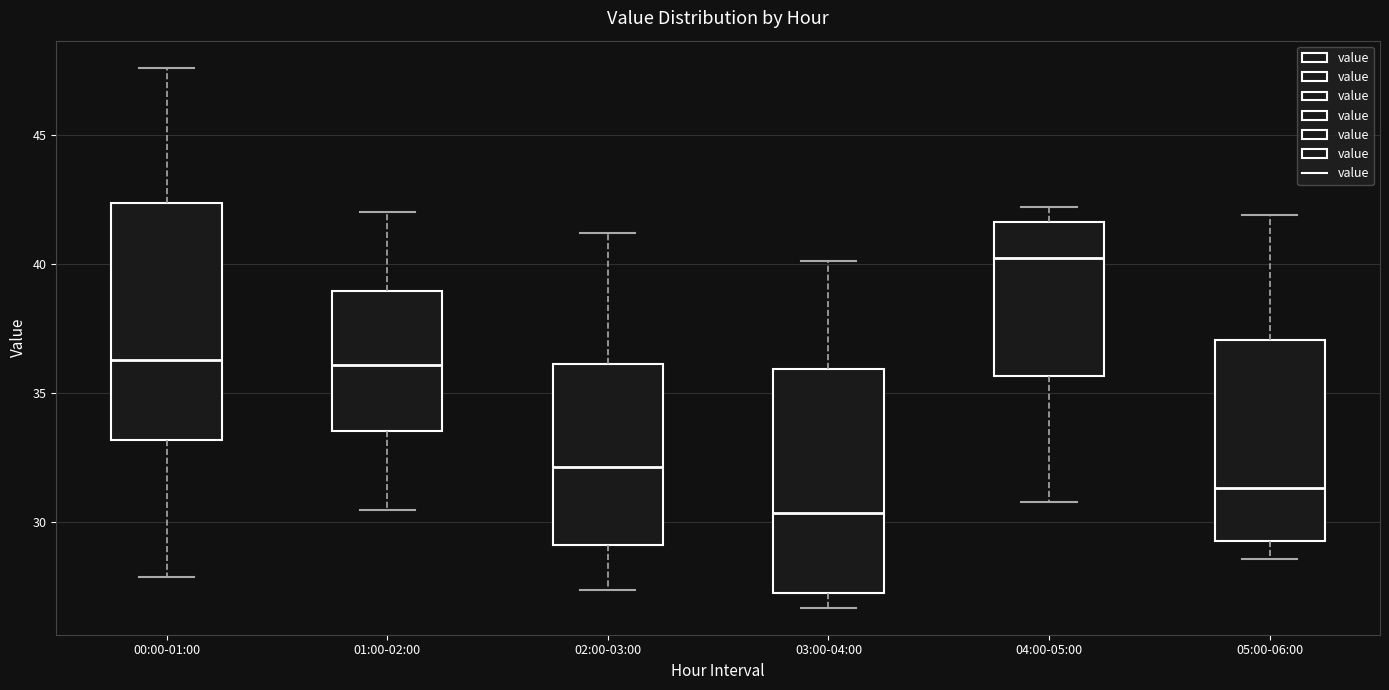

Reading left to right, read every box against the y-axis: the position of its median line, the range the box covers, and the ends of its whiskers. The values are not printed on the chart, so give them approximately, as read against the axis.

00:00-01:00: median 36.5, box 33.0 to 42.5, whiskers 28.0 to 47.5
01:00-02:00: median 36.0, box 33.5 to 39.0, whiskers 30.5 to 42.0
02:00-03:00: median 32.0, box 29.0 to 36.0, whiskers 27.5 to 41.0
03:00-04:00: median 30.5, box 27.5 to 36.0, whiskers 26.5 to 40.0
04:00-05:00: median 40.5, box 35.5 to 41.5, whiskers 31.0 to 42.0
05:00-06:00: median 31.5, box 29.5 to 37.0, whiskers 28.5 to 42.0